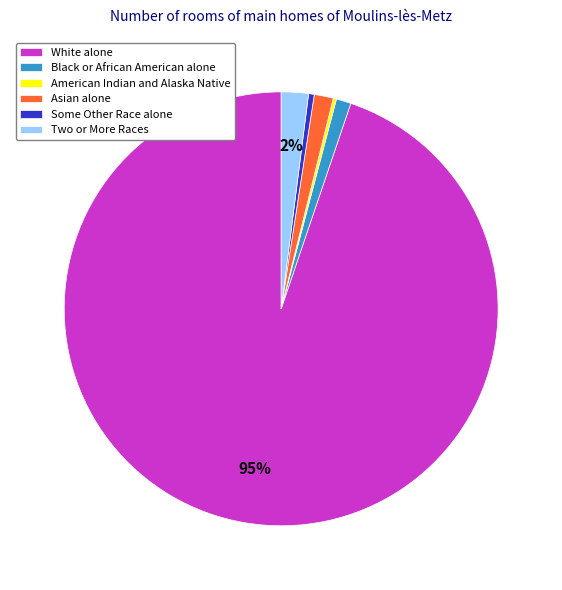

What is the largest slice in the pie chart?

White alone